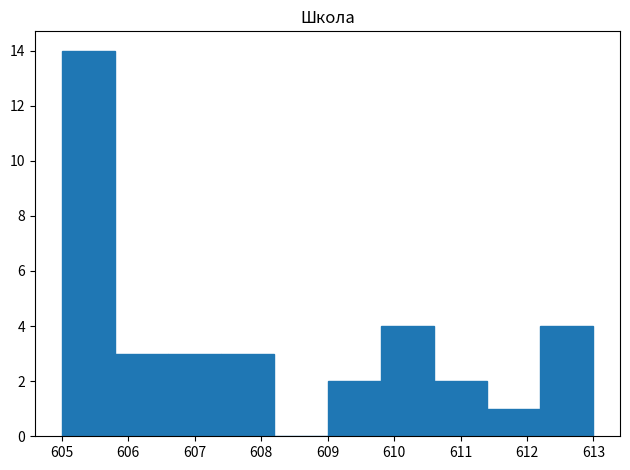

What is the height of the bar covering 609.8 to 610.6 on the x-axis? The values are not printed on the chart, so give them approximately, as read against the axis.

4